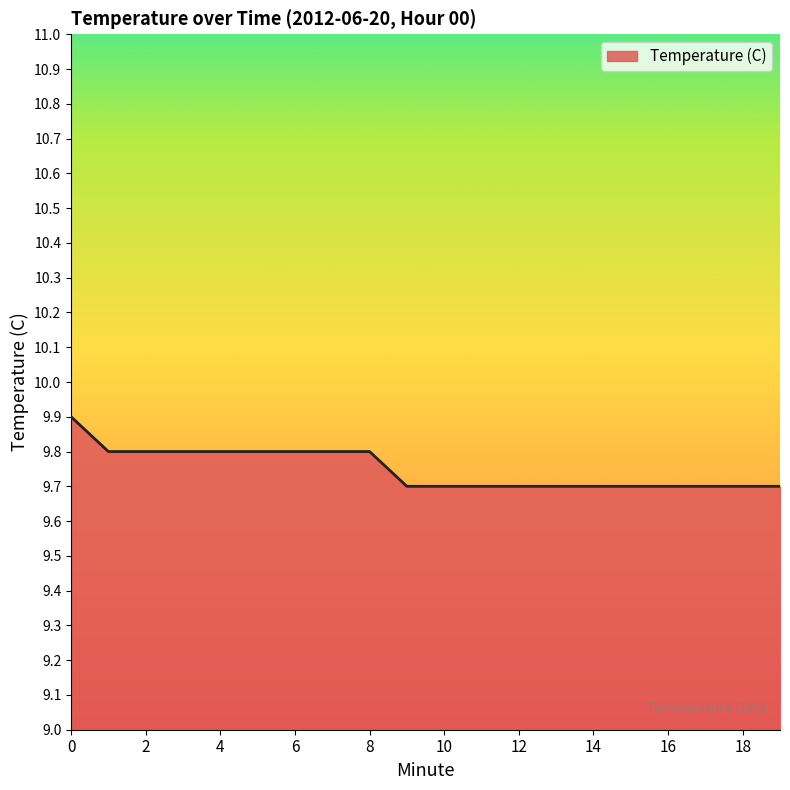

What is the maximum value shown in the chart?

9.9